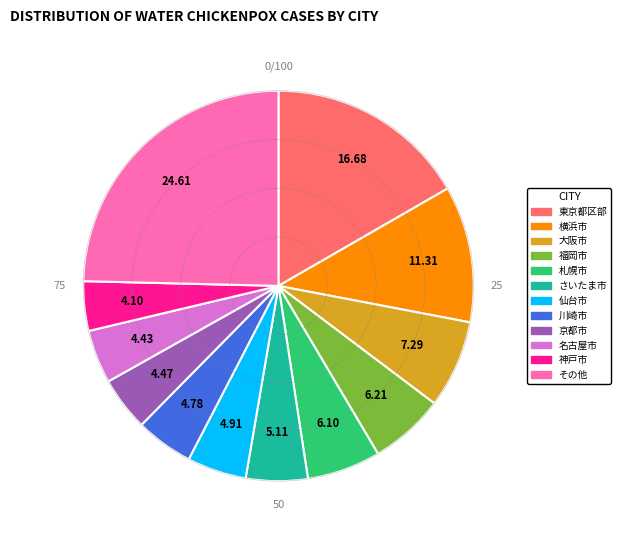

Is the sum of 横浜市 and 京都市 greater than half?

No